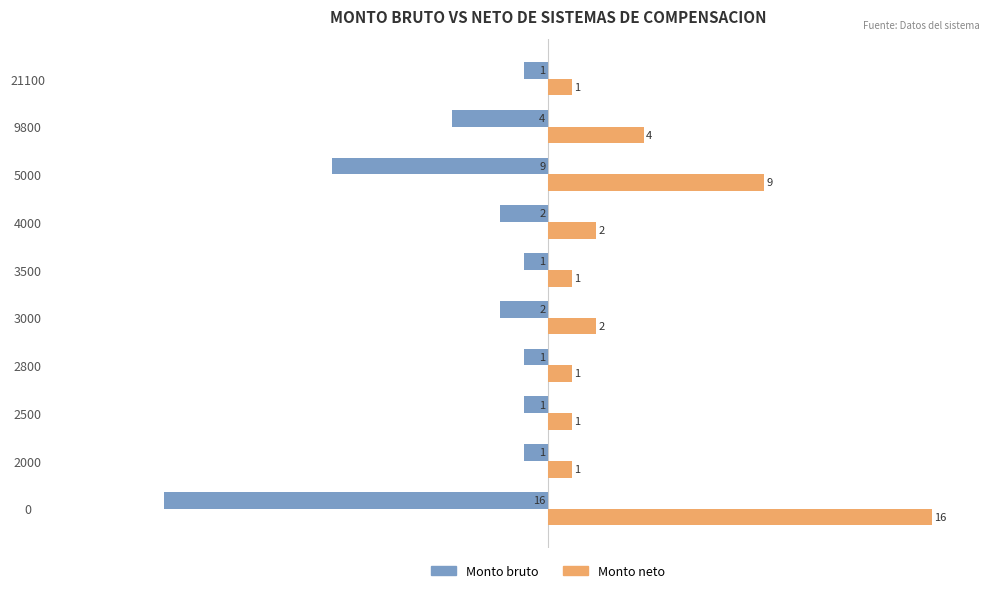

Where is Monto neto nearest to the value 8?

5000